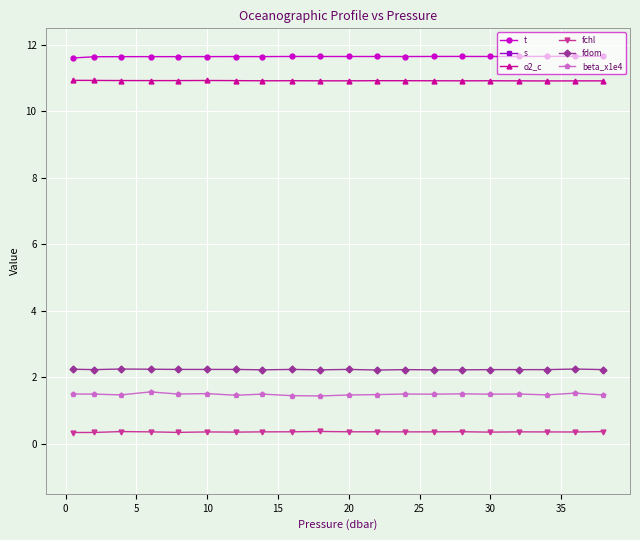

True or false: fdom and t intersect in this chart.

False